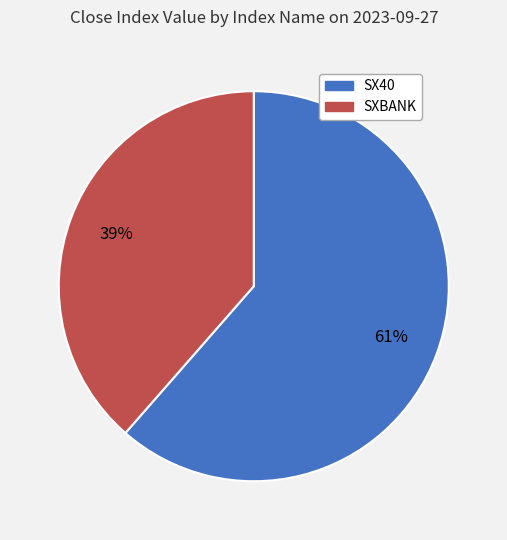

Count the number of slices in the pie.

2